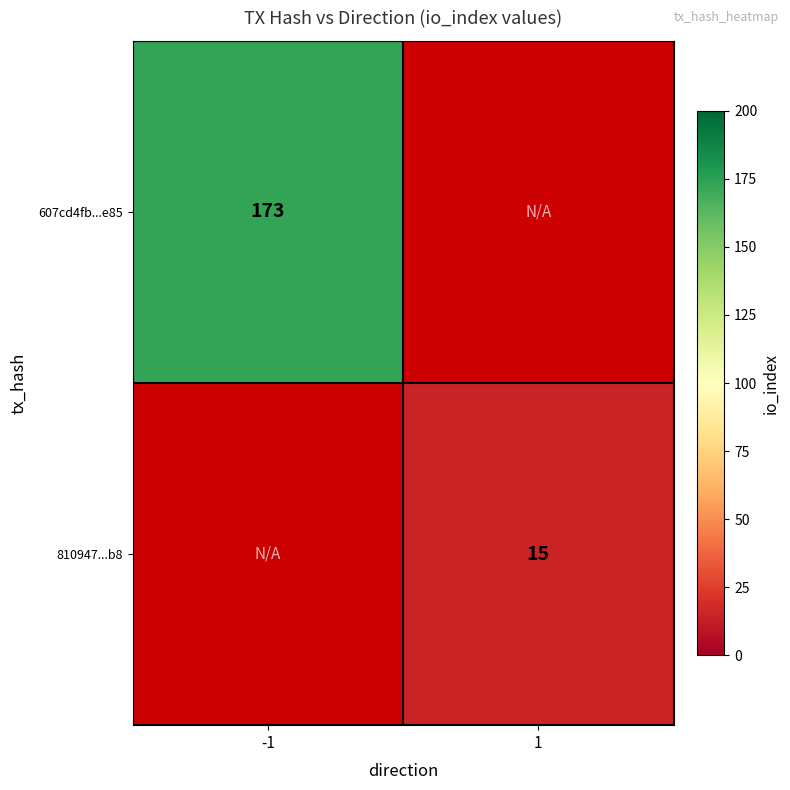

The value of 810947...b8 at 1 is 15. True or false?

True